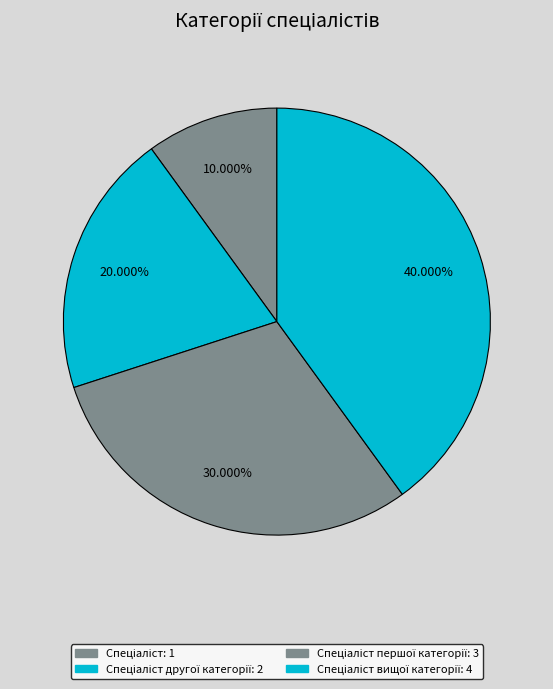

To the nearest percent, what is the average slice percentage?

25%